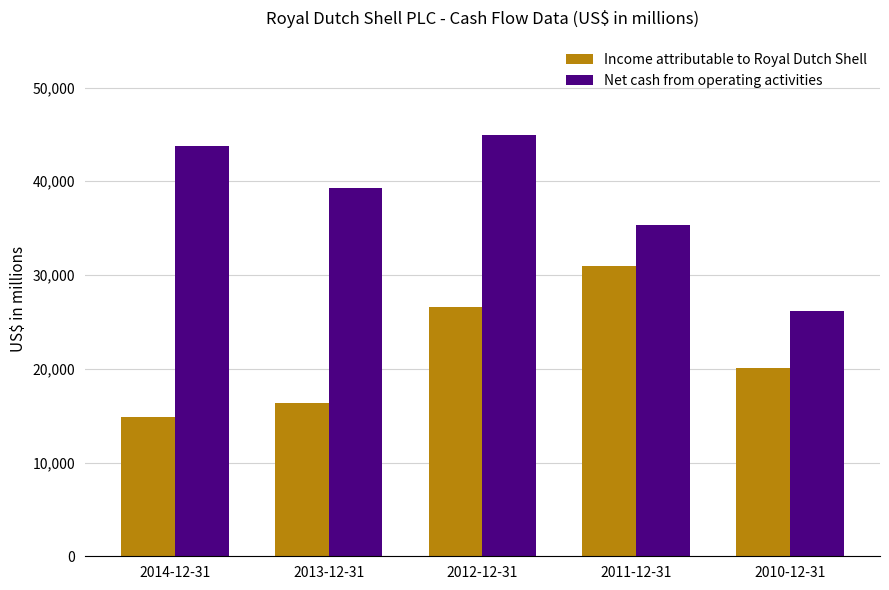

Is it true that Net cash from operating activities equals 43738 at 2014-12-31?

True